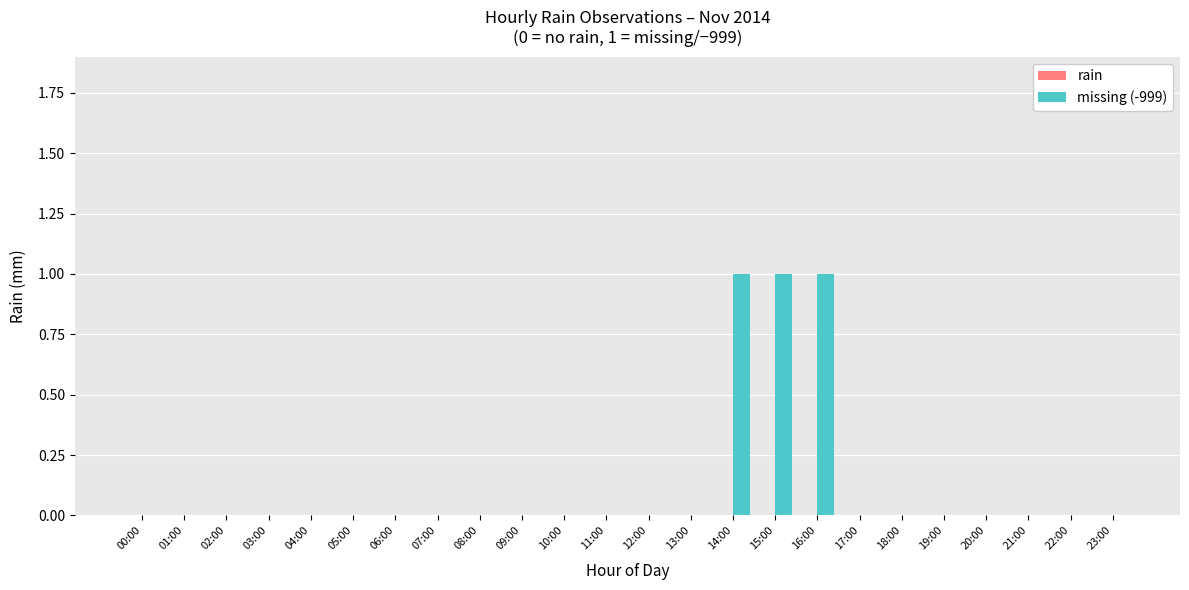

True or false: the data shows 1 at 23:00.

False